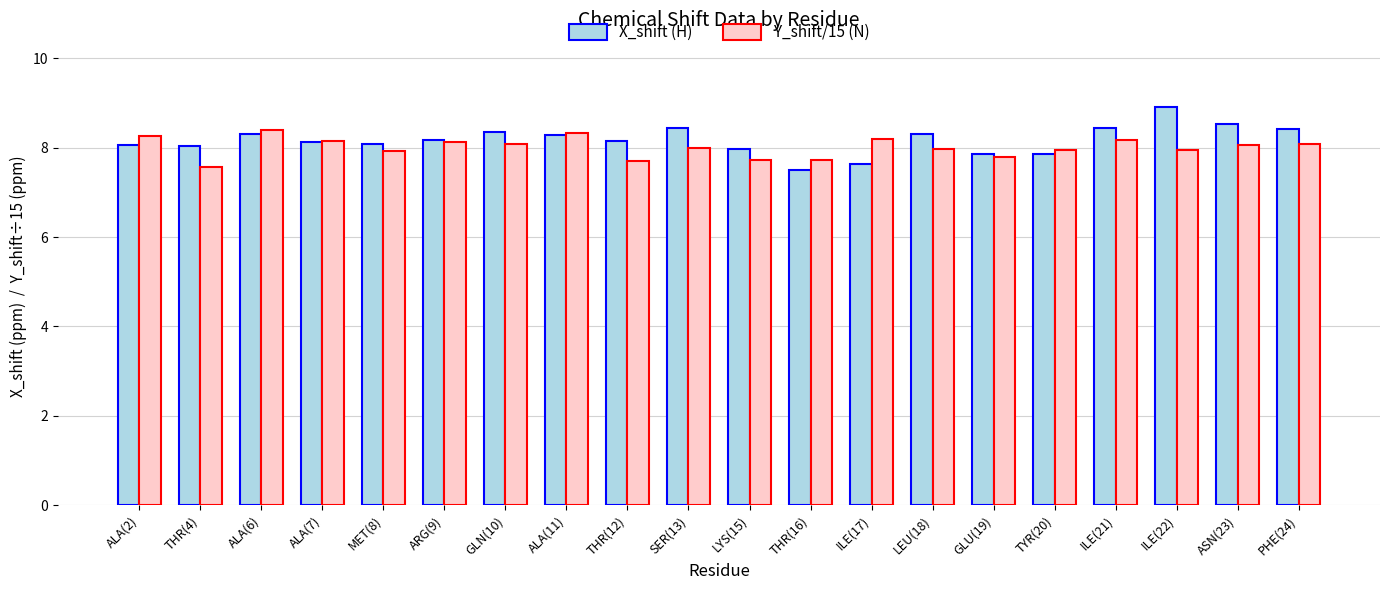

Rank the series at ALA(6) from lowest to highest value.

X_shift (H), Y_shift/15 (N)